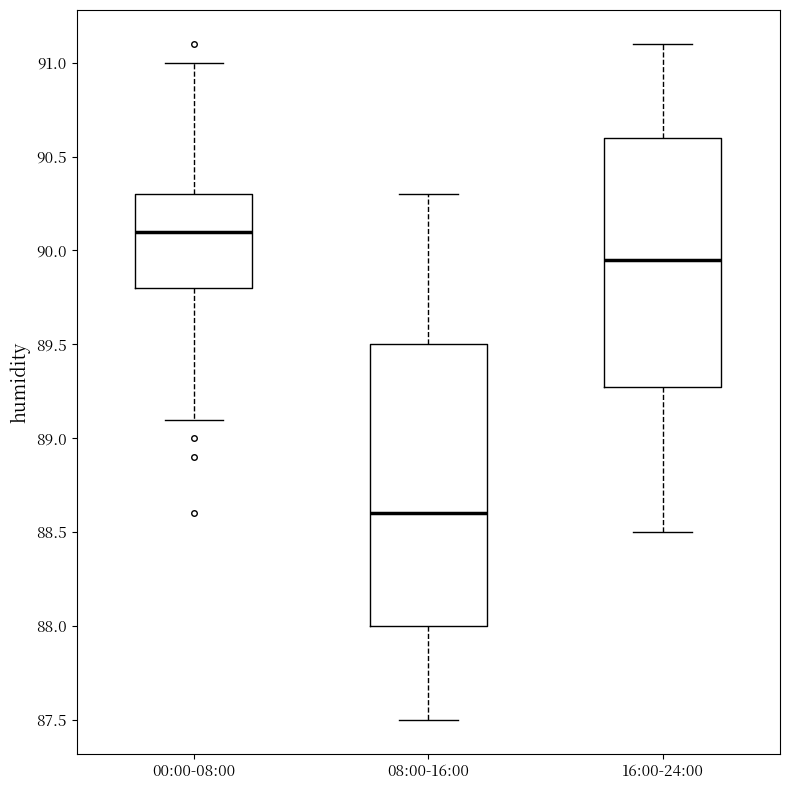

Reading left to right, transcribe this box plot: for each box, give where its median line is, the range the box spans, and where its two whiskers end, as read against the y-axis. The values are not printed on the chart, so give them approximately, as read against the axis.

00:00-08:00: median 90.10, box 89.80 to 90.30, whiskers 89.10 to 91.00
08:00-16:00: median 88.60, box 88.00 to 89.50, whiskers 87.50 to 90.30
16:00-24:00: median 89.95, box 89.30 to 90.60, whiskers 88.50 to 91.10